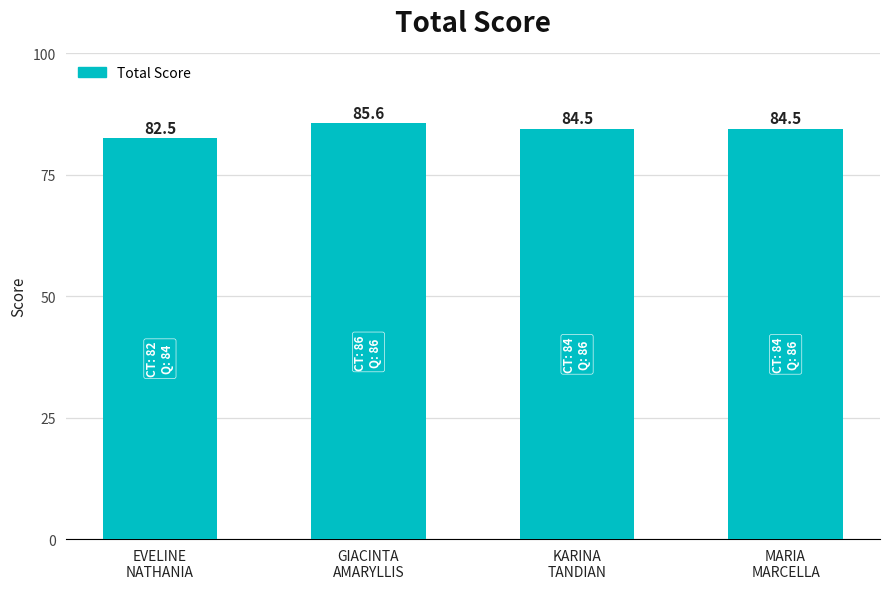

Which has a higher value, GIACINTA
AMARYLLIS or KARINA
TANDIAN?

GIACINTA
AMARYLLIS